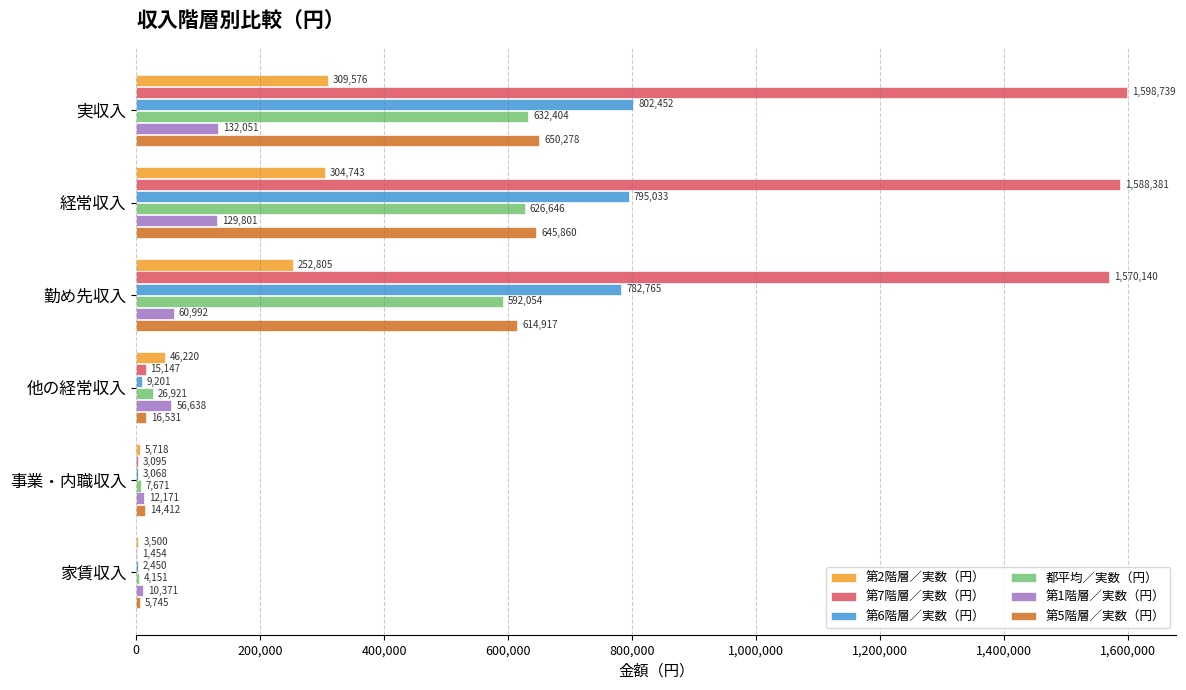

What is the highest value of the 第5階層／実数（円） series?

650278